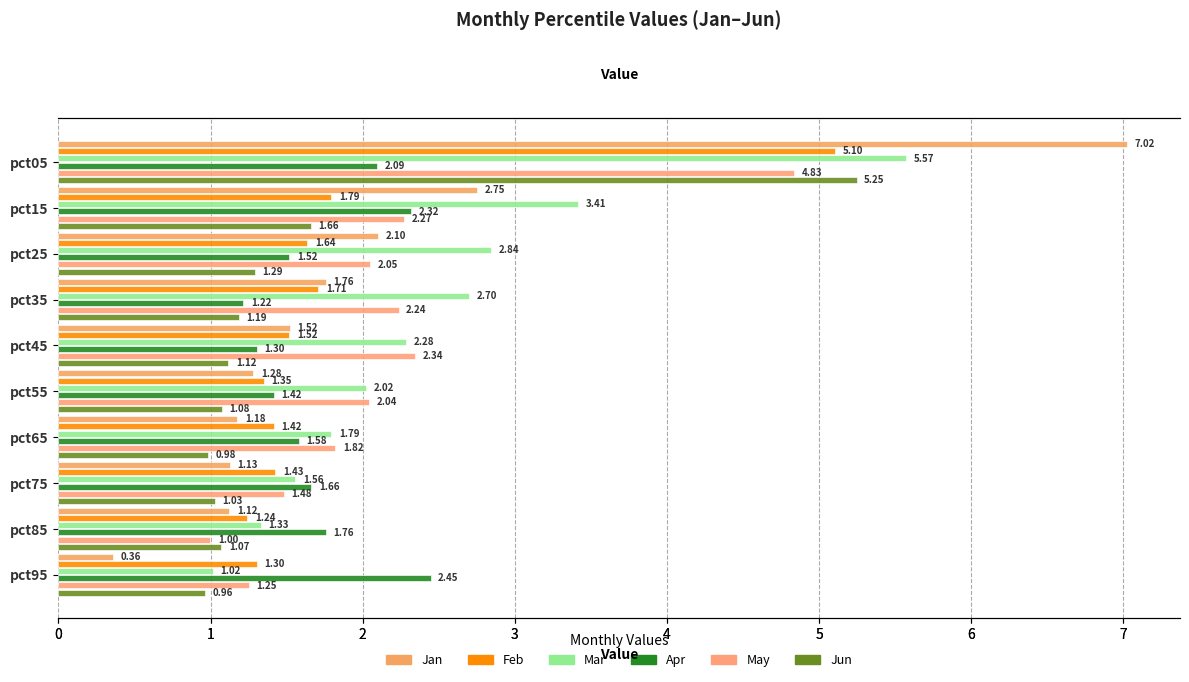

True or false: May has a value of 2.0 at pct25.

True